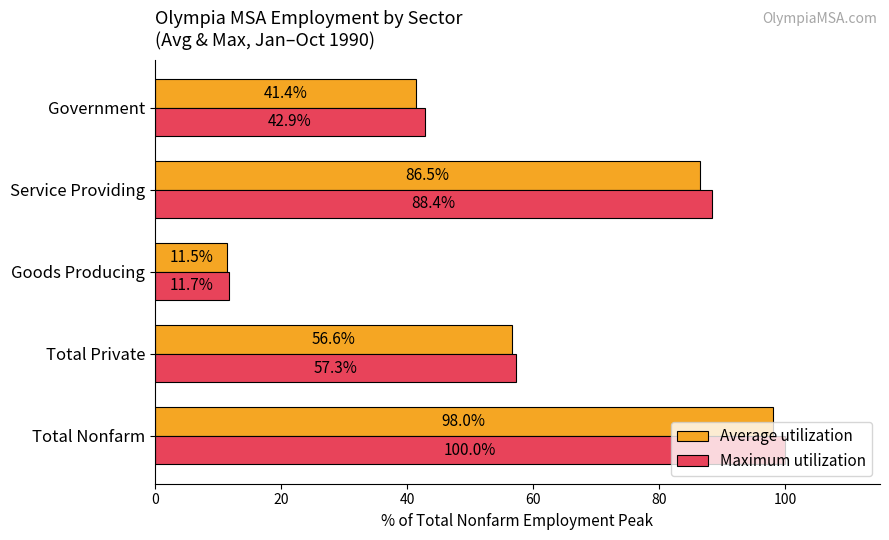

Which series has the largest total across all categories?

Maximum utilization